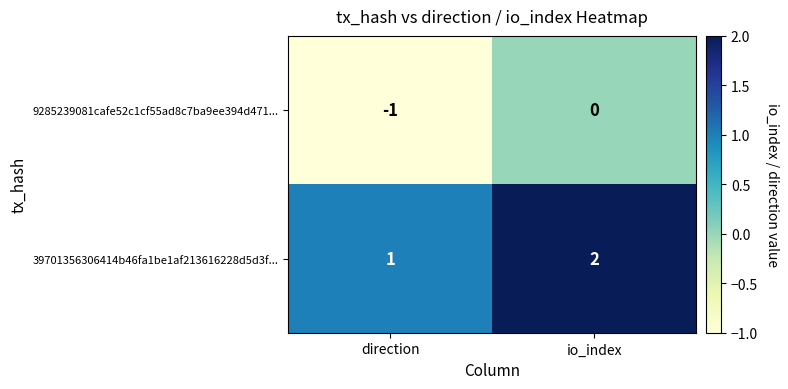

At io_index, list the series in order from smallest to largest.

9285239081cafe52c1cf55ad8c7ba9ee394d471..., 39701356306414b46fa1be1af213616228d5d3f...